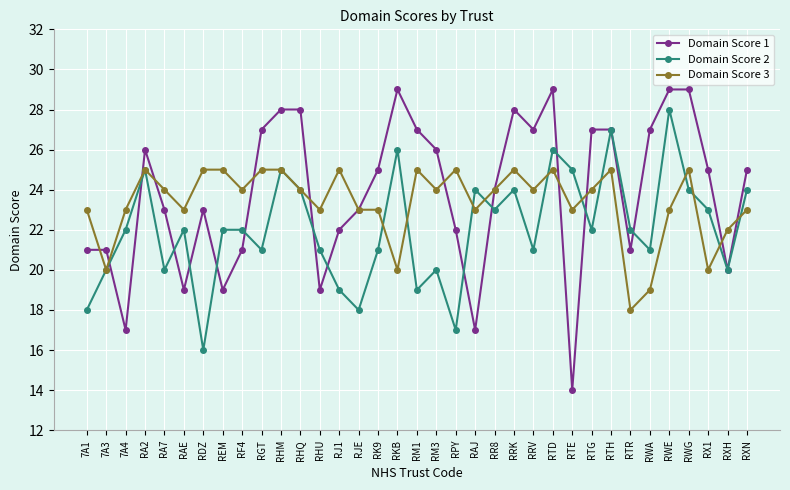

Reading right to left, what are all the values shown in this chart?

Domain Score 1: 25	20	25	29	29	27	21	27	27	14	29	27	28	24	17	22	26	27	29	25	23	22	19	28	28	27	21	19	23	19	23	26	17	21	21
Domain Score 2: 24	20	23	24	28	21	22	27	22	25	26	21	24	23	24	17	20	19	26	21	18	19	21	24	25	21	22	22	16	22	20	25	22	20	18
Domain Score 3: 23	22	20	25	23	19	18	25	24	23	25	24	25	24	23	25	24	25	20	23	23	25	23	24	25	25	24	25	25	23	24	25	23	20	23